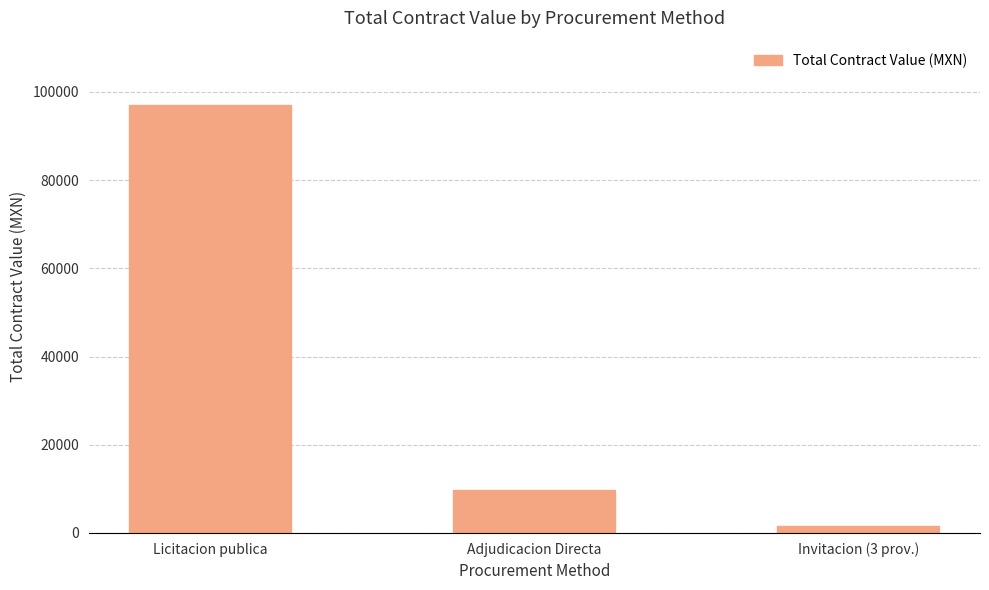

What is the sum of the values at Invitacion (3 prov.) and Licitacion publica?

98698.7